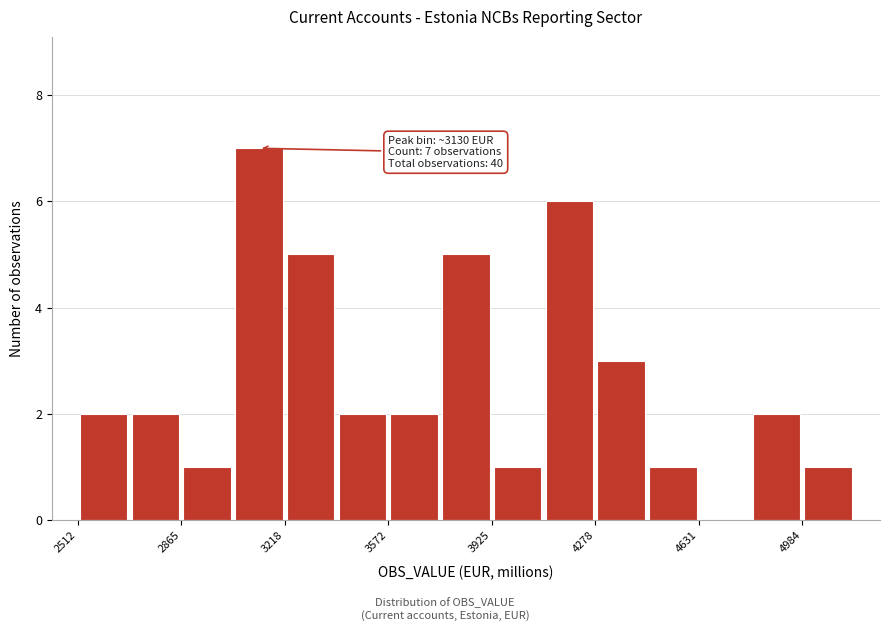

Read against the x-axis, roughly where is the centre of the tallest bar?

3150